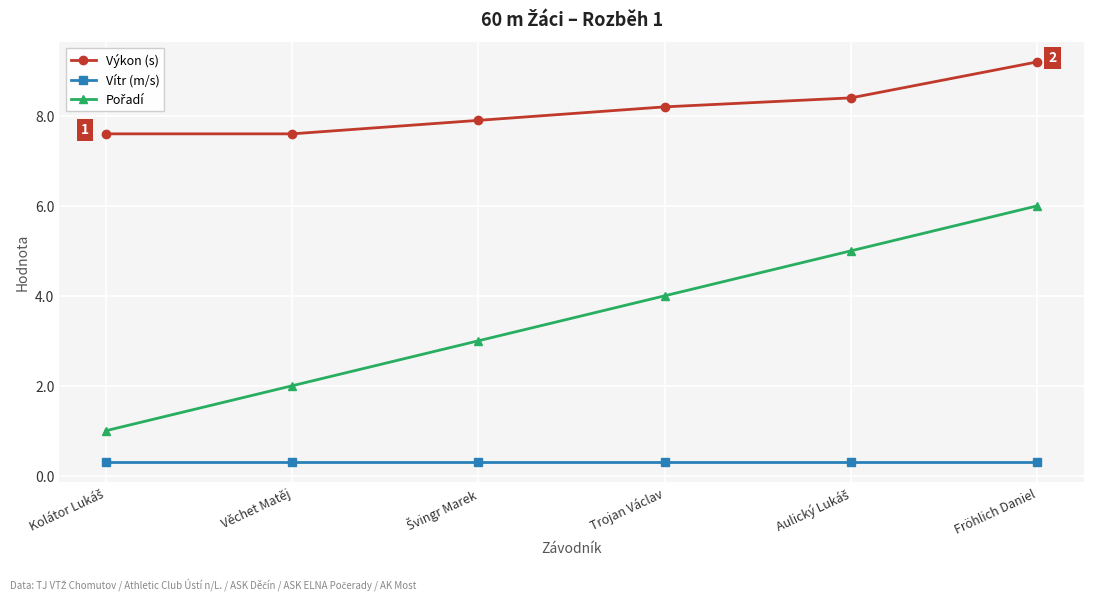

What position from the left is Fröhlich Daniel?

6